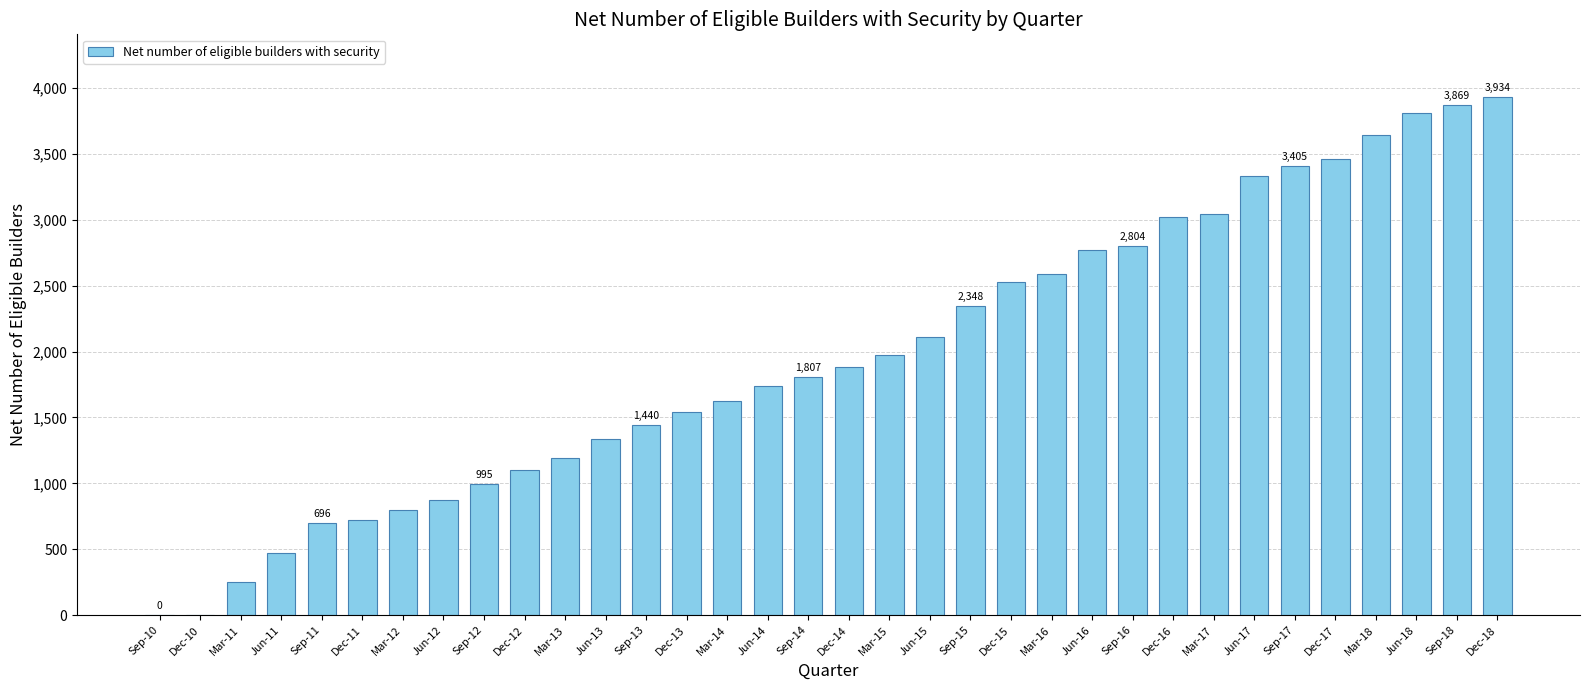

True or false: the data shows 2771 at Jun-16.

True